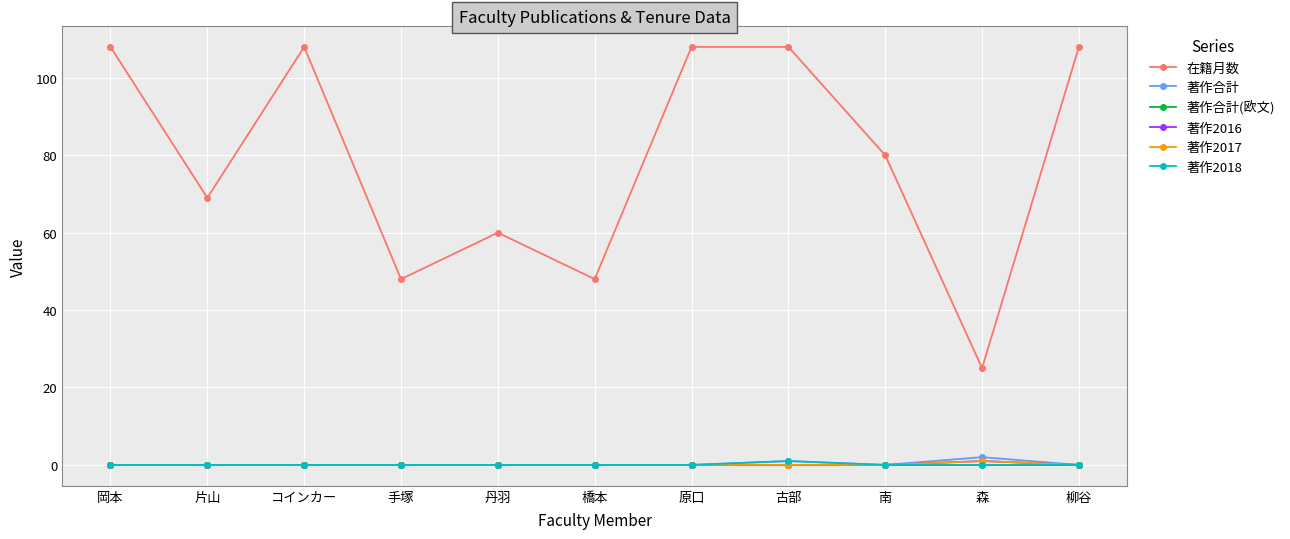

Does the chart have visible grid lines?

Yes